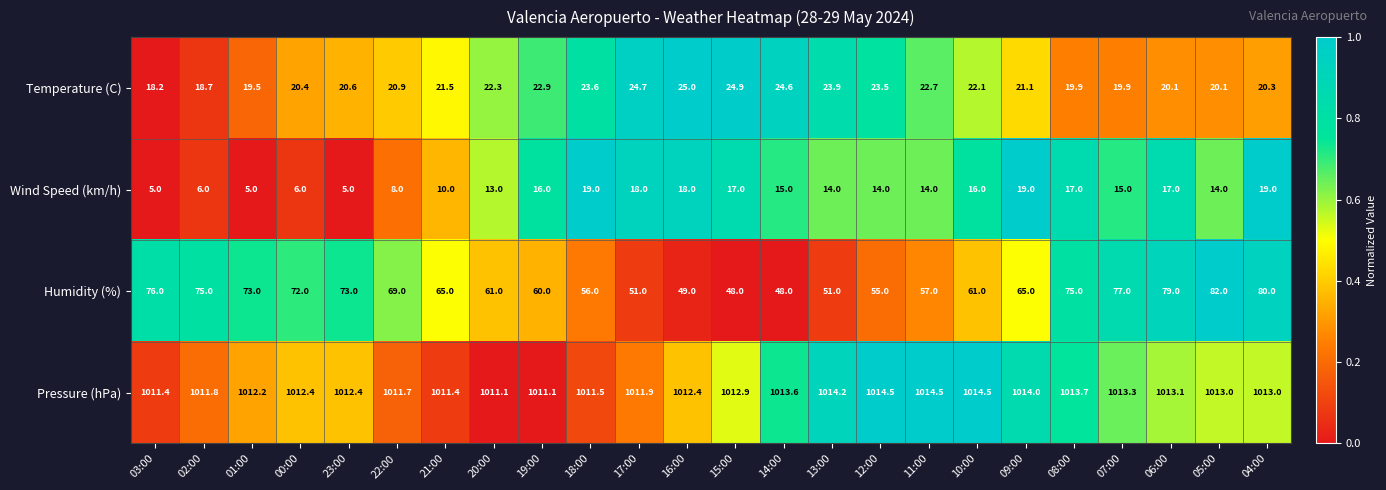

What is the lowest value of the Temperature (C) series?

18.2